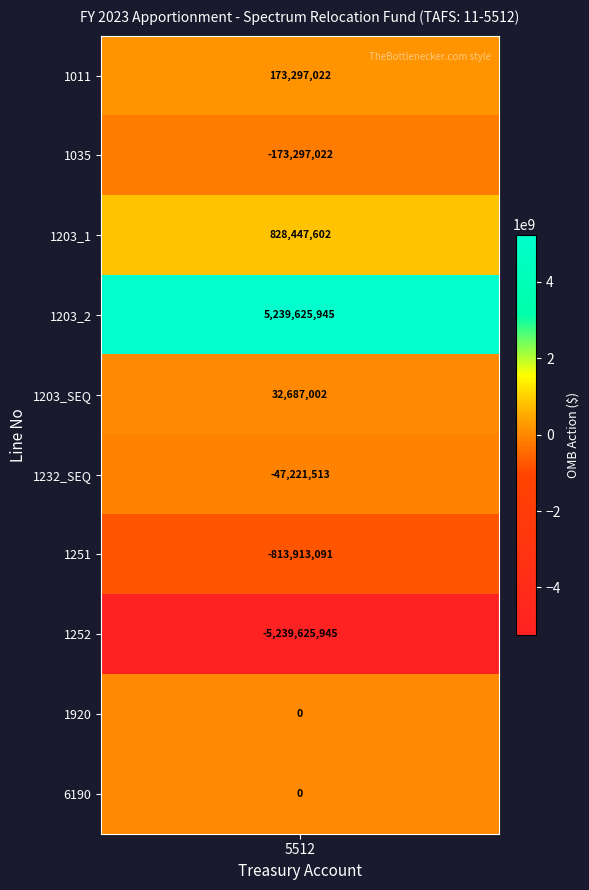

Which has a higher value, 1203_1 or 1011?

1203_1